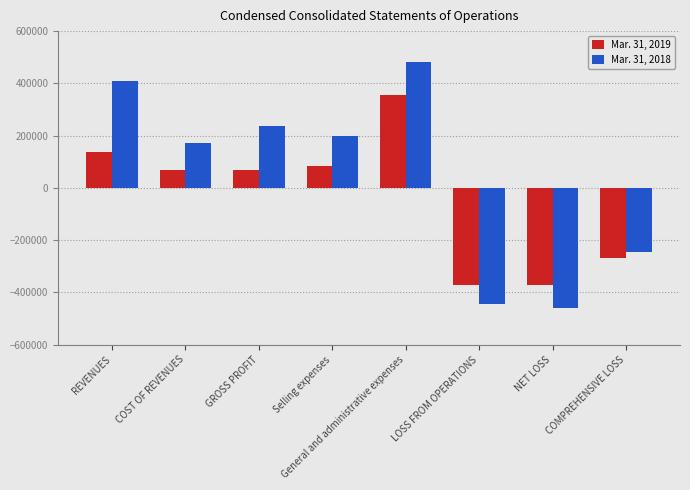

What is the difference between the Mar. 31, 2019 values at Selling expenses and REVENUES?

54543